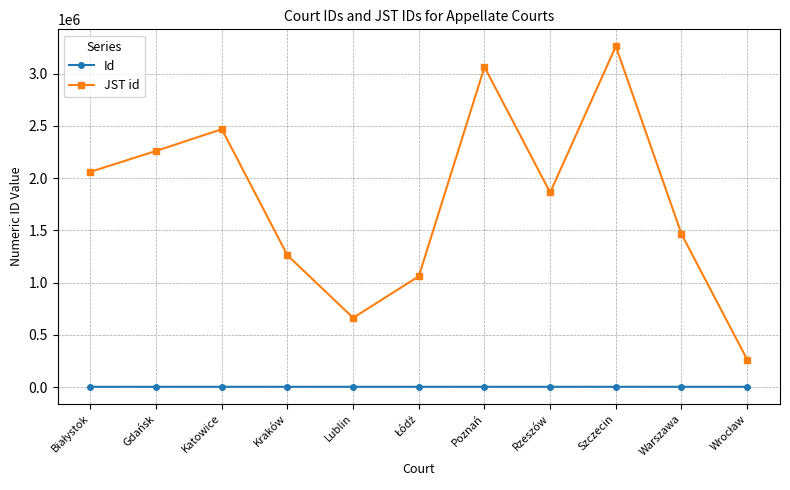

At which label is JST id closest to 1763025?

Rzeszów